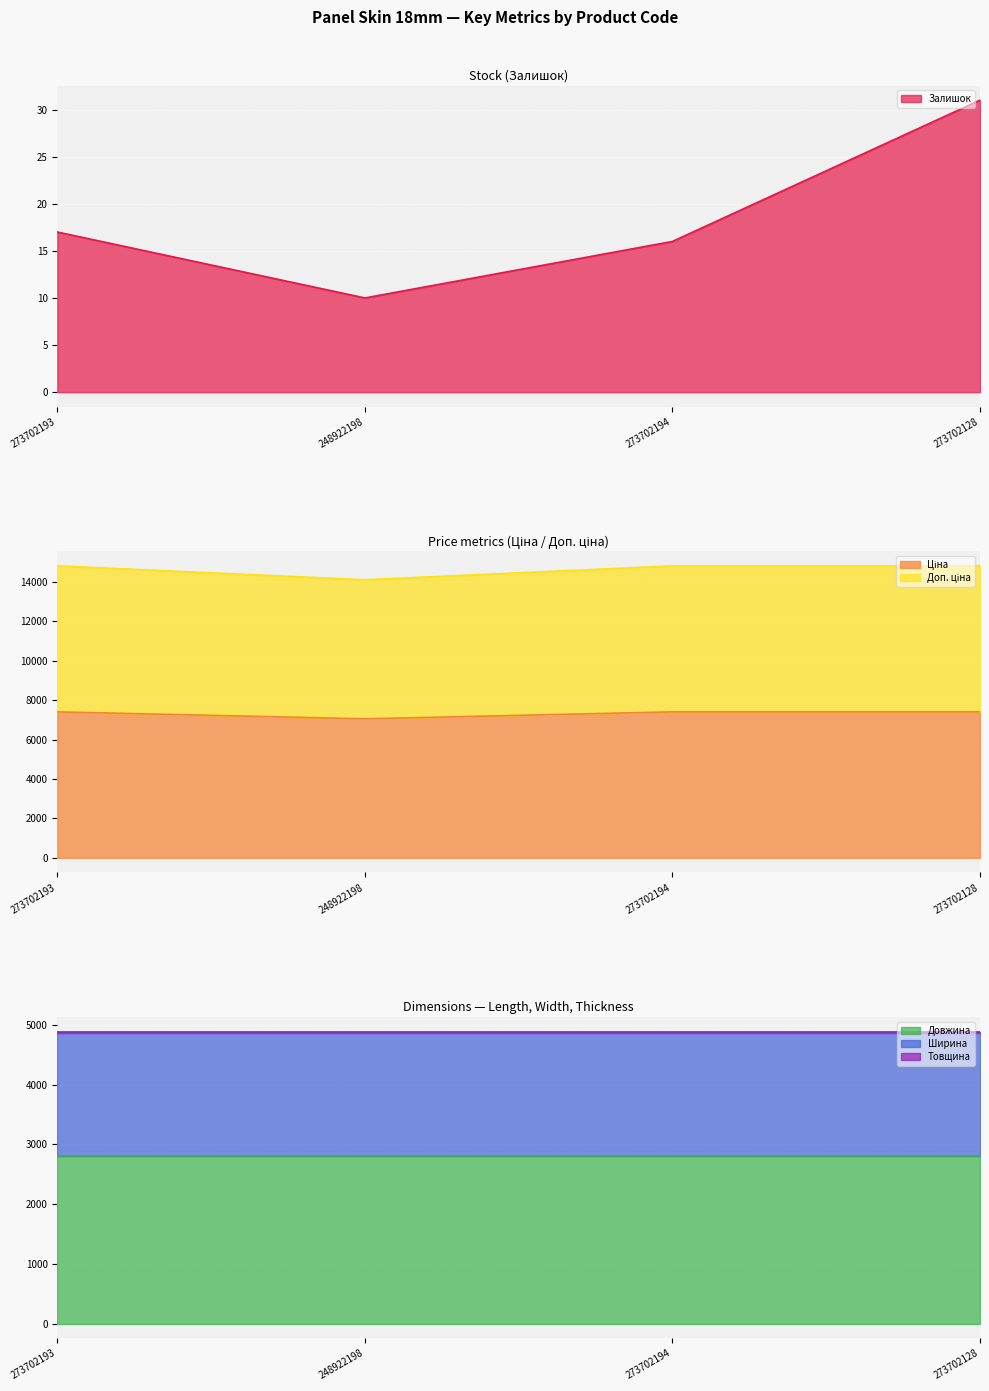

How many data points in Доп. ціна are above 14819?

3